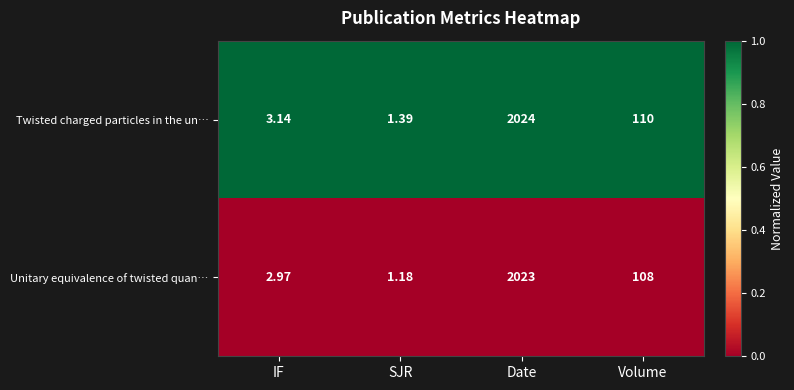

At which label is Twisted charged particles in the un… closest to 1012?

Volume